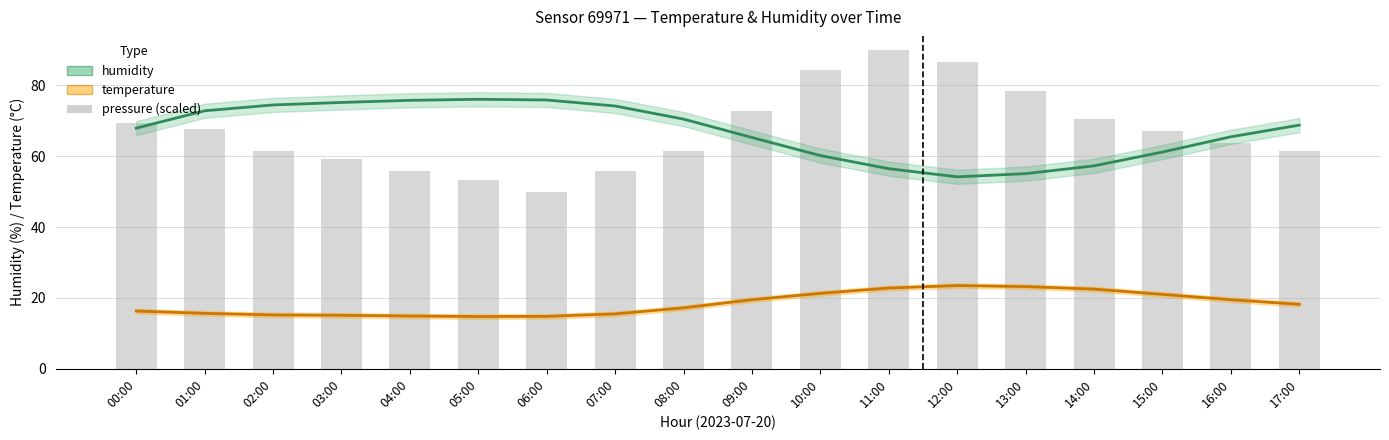

Which category has the lowest value in the humidity series?

12:00